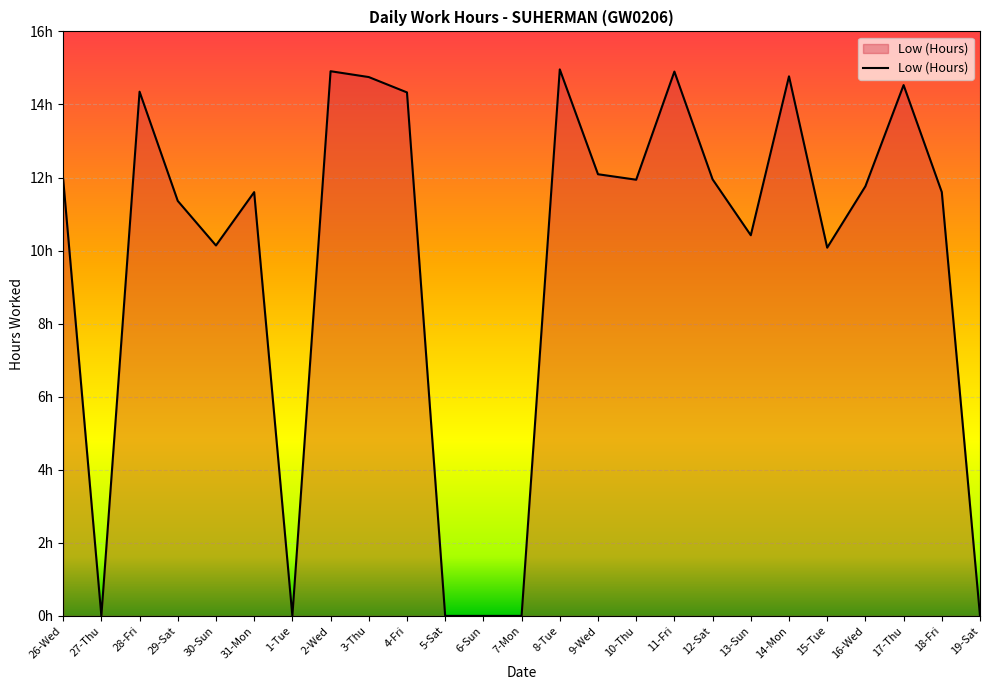

At which category does the data reach its first local valley?

27-Thu